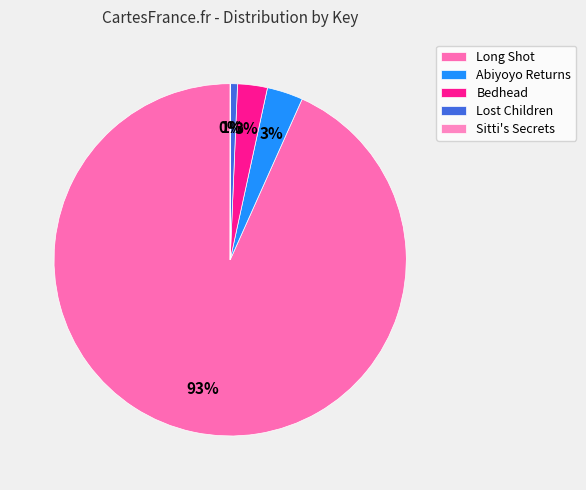

Count the number of slices in the pie.

5